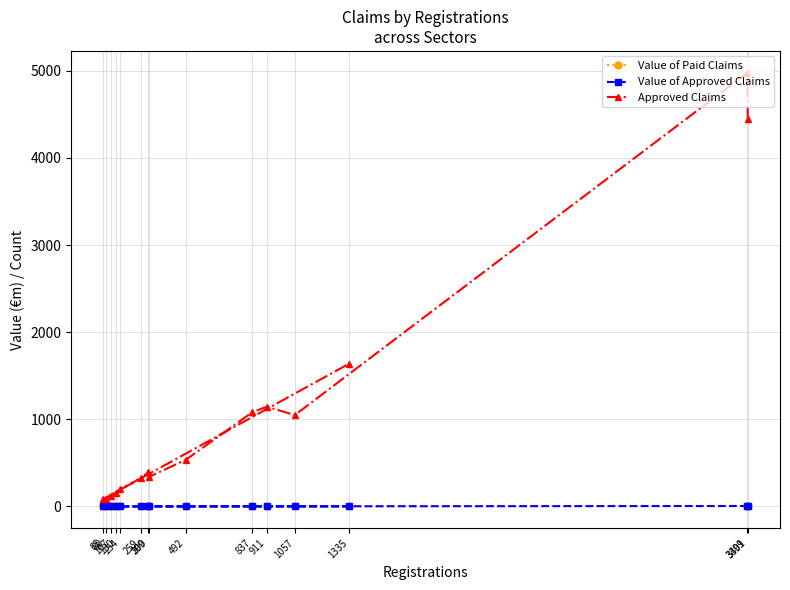

At which label is Value of Approved Claims closest to 2?

1057